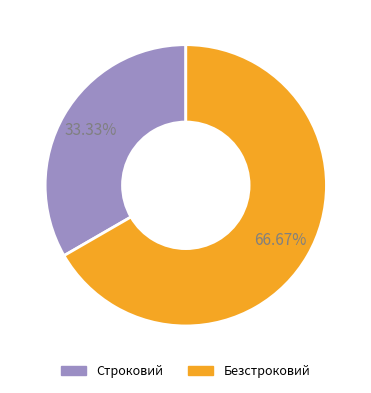

Is it true that Строковий is 33% of the pie?

True